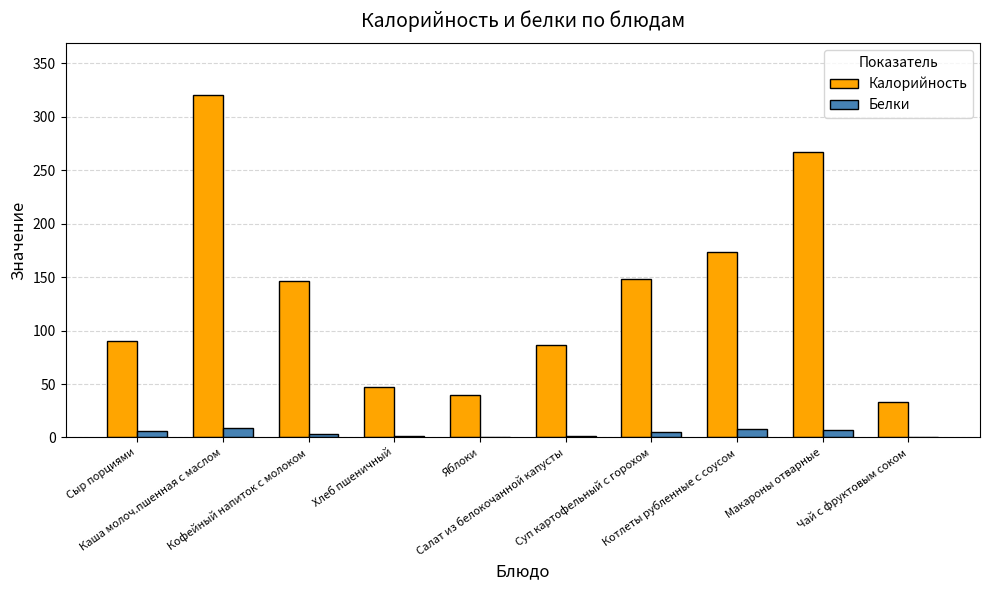

How many groups of bars are there?

10